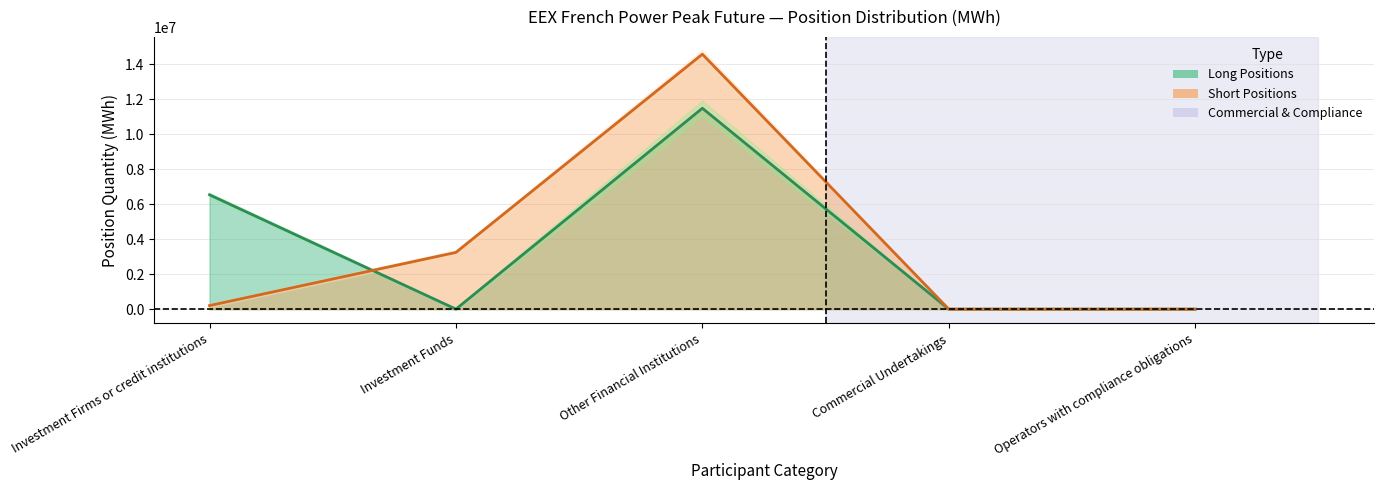

What is the difference between the maximum and minimum values in the Long series?

11474844